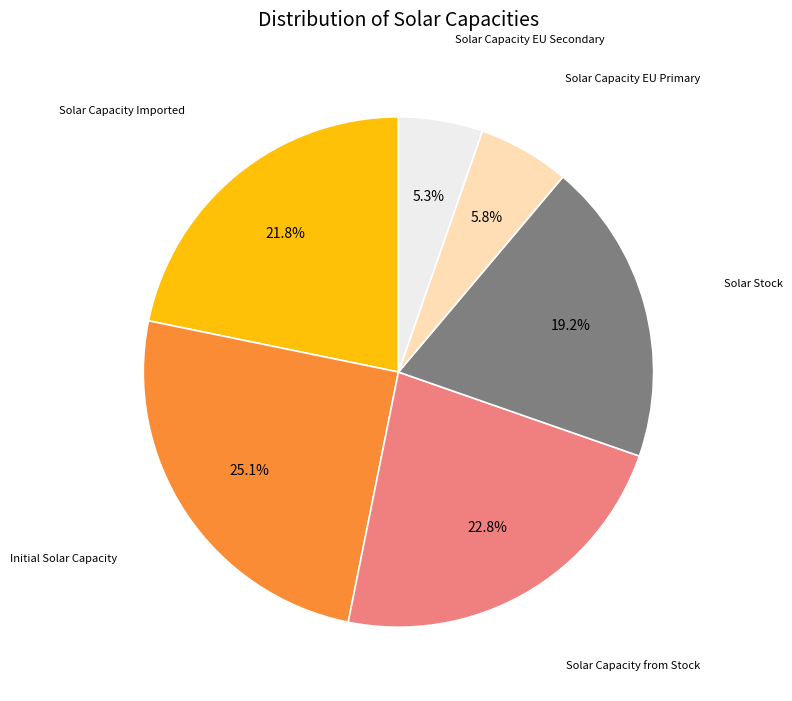

Count the number of slices in the pie.

6